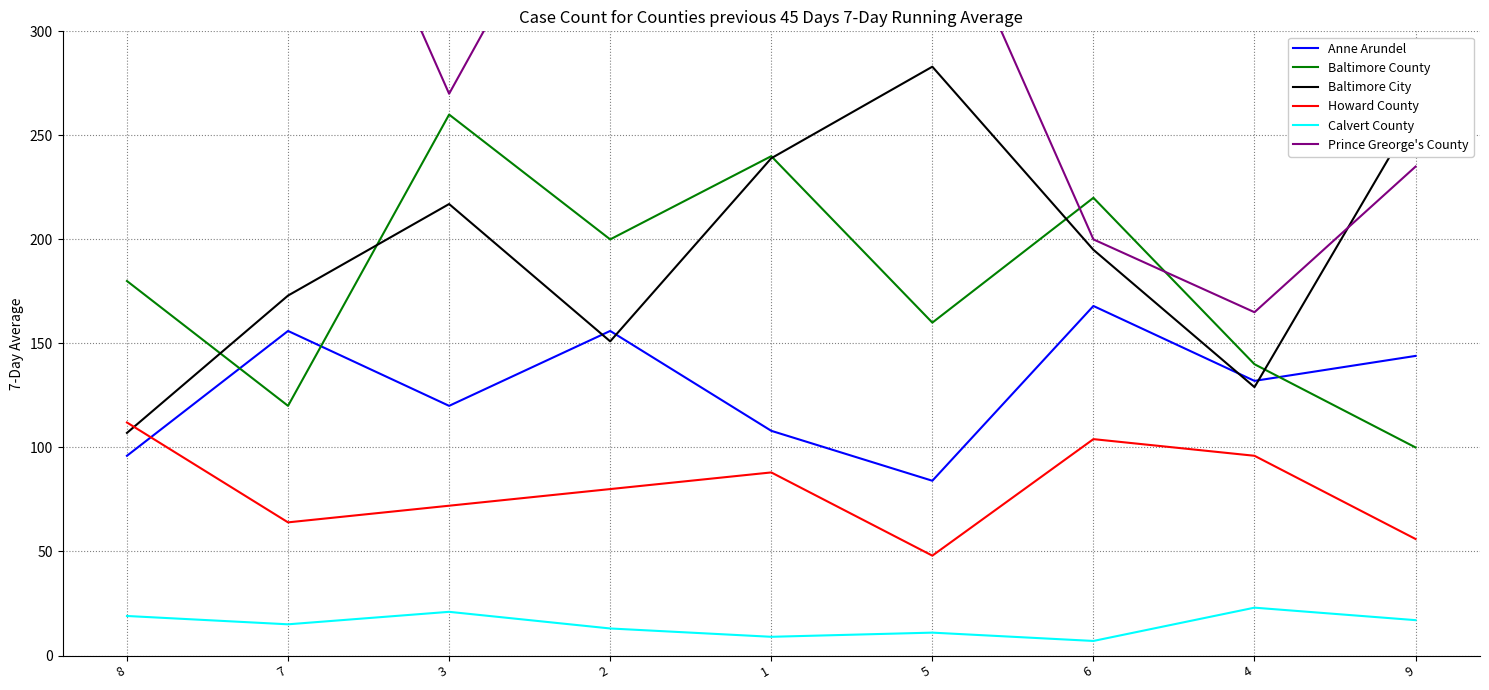

At which category does the chart reach its minimum across all series?

6